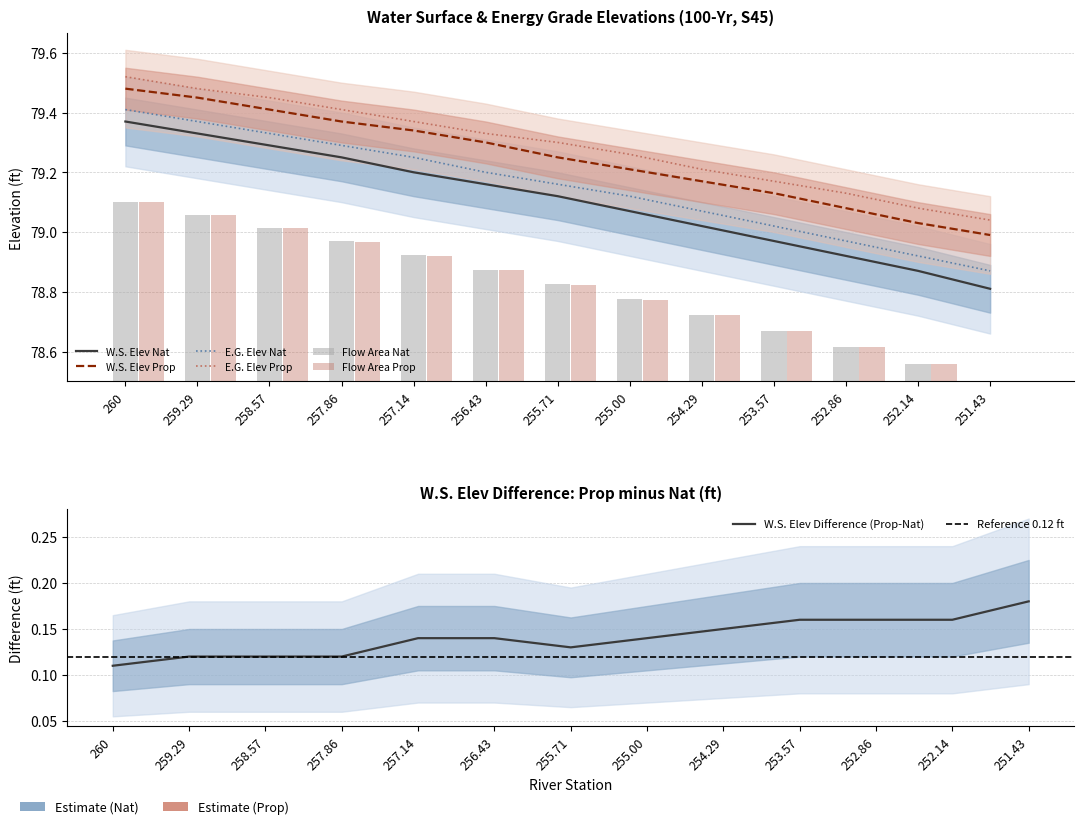

What is the sum of all W.S. Elev Nat values?

1028.4